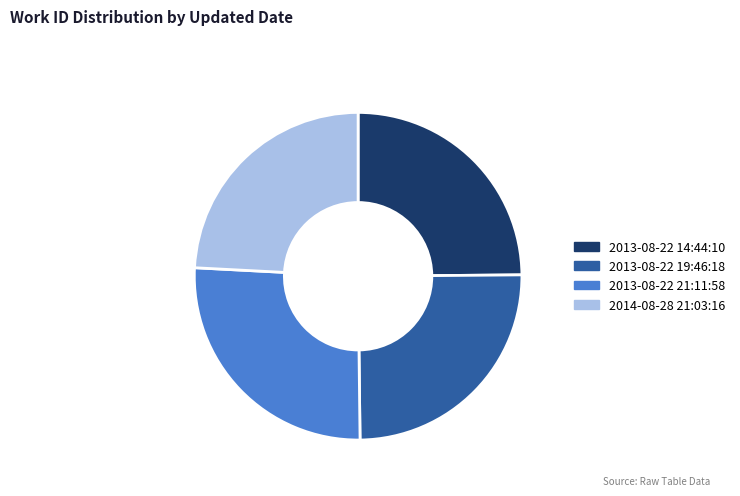

Which slice is the largest?

2013-08-22 21:11:58